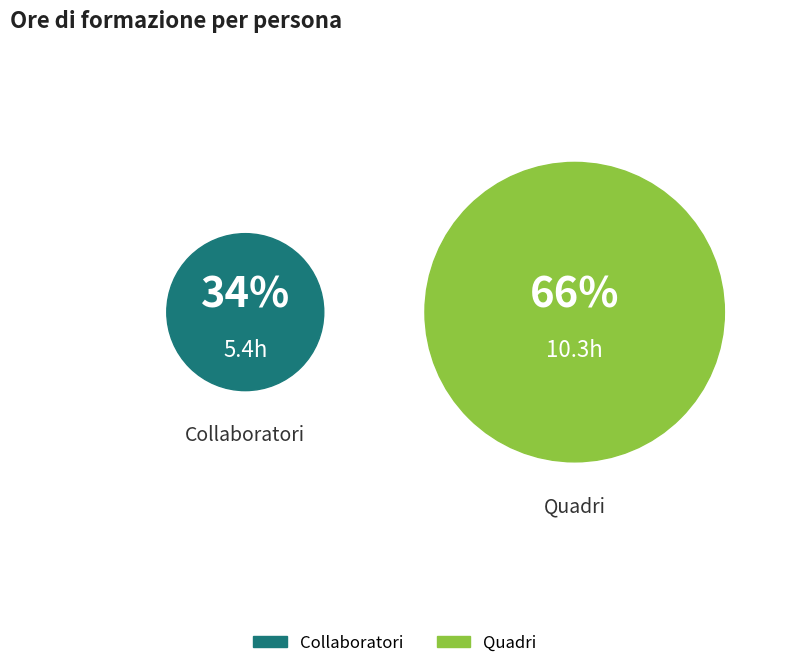

Is it true that Quadri is 66% of the pie?

True